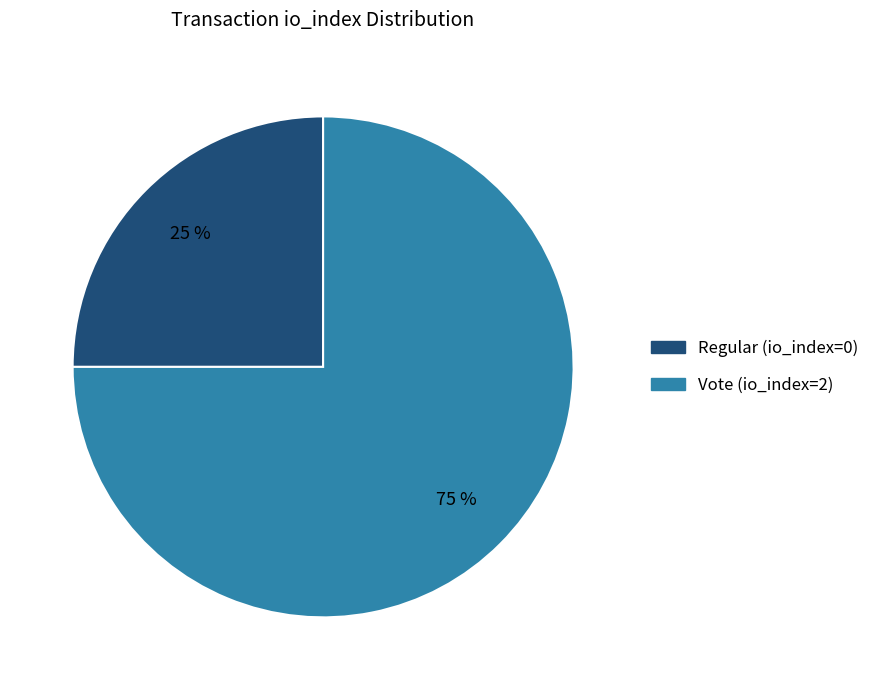

To the nearest percent, what is the combined percentage of Regular (io_index=0) and Vote (io_index=2)?

100%